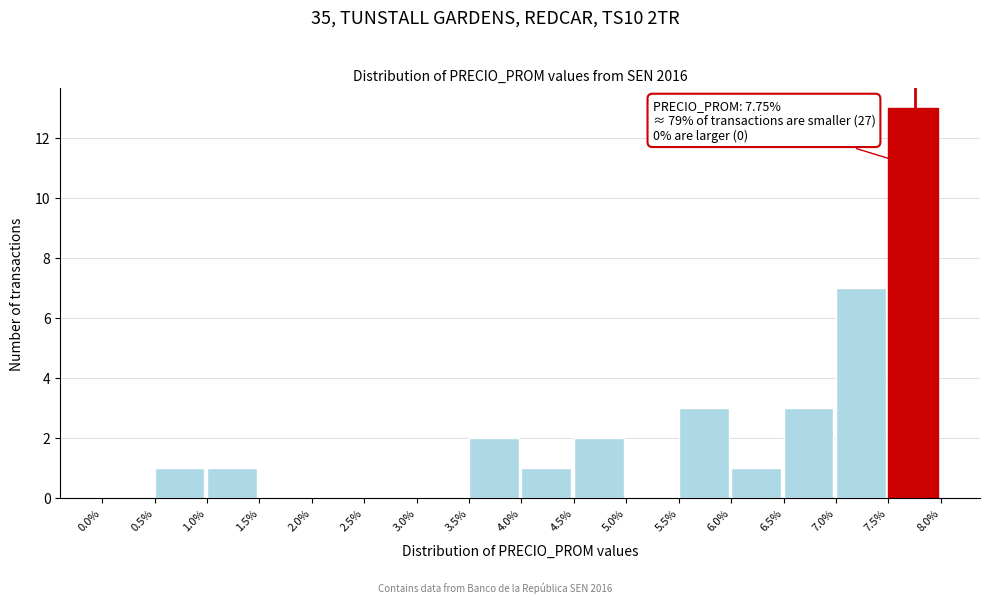

Over which range of the x-axis is the bar tallest?

7.5% to 8.0%